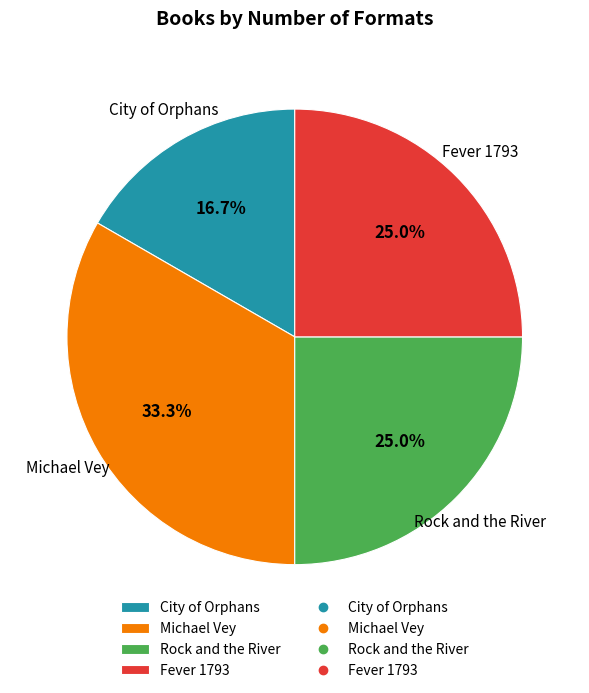

How much of the chart is everything except Fever 1793?

75.0%